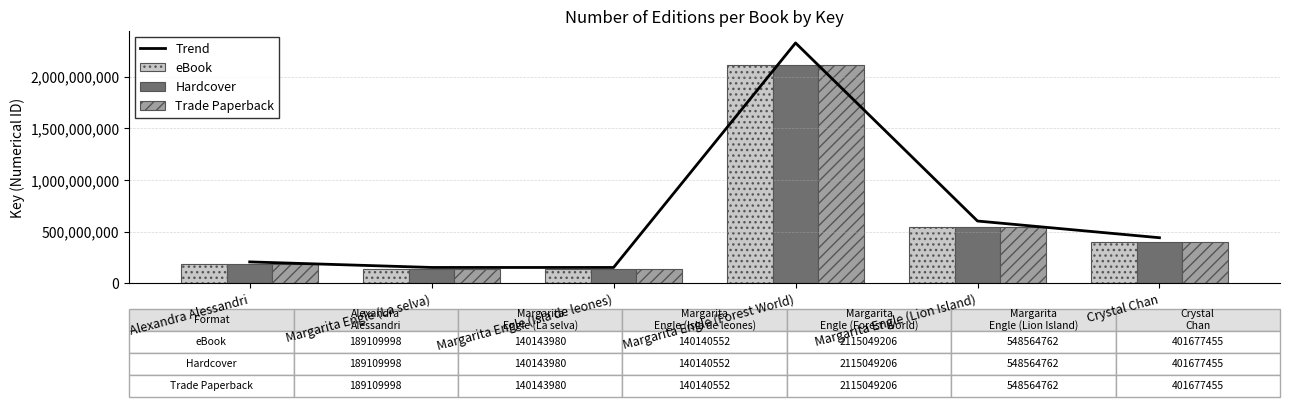

How many data points does each series have?

6